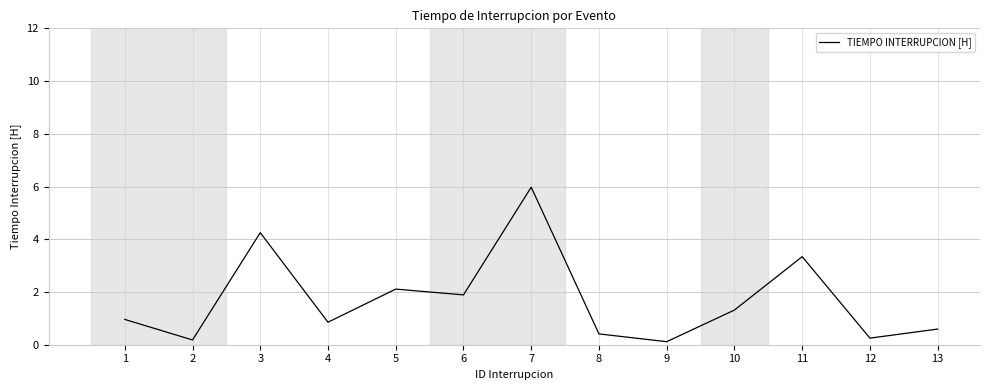

What is the change in value from 1 to 6?

+0.9